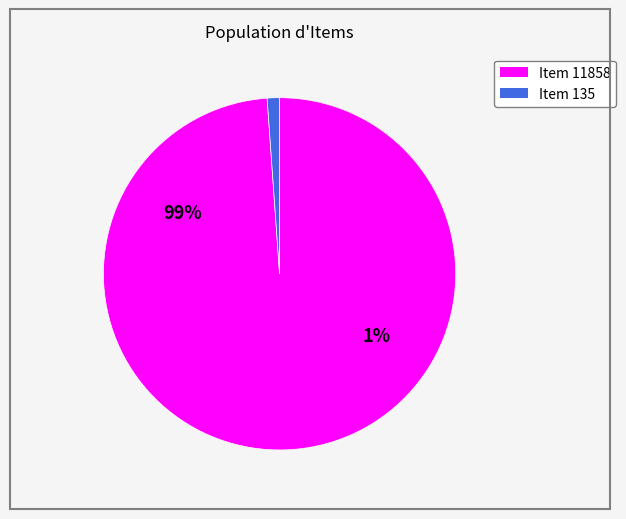

To the nearest percent, what is the difference between the largest and smallest slice percentages?

98%